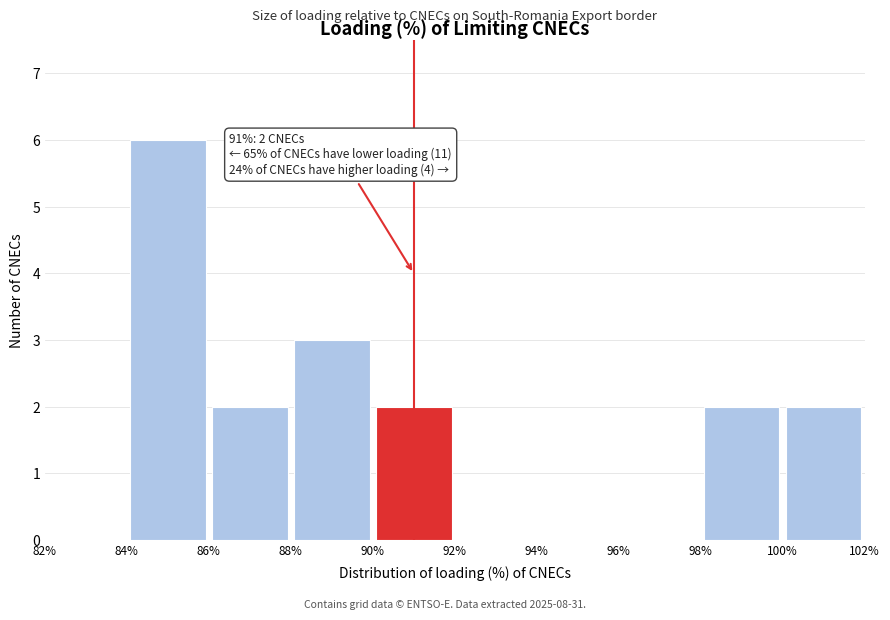

Over which range of the x-axis is the bar tallest?

84% to 86%